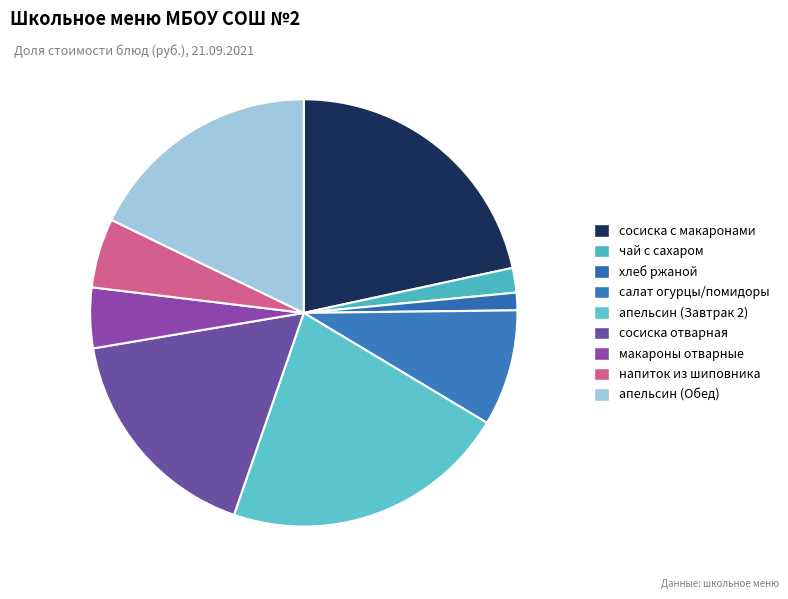

Which slice is the smallest?

хлеб ржаной